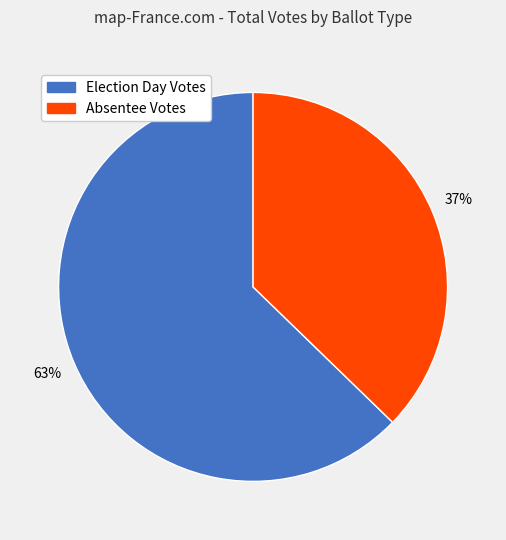

To the nearest percent, what is the average slice percentage?

50%